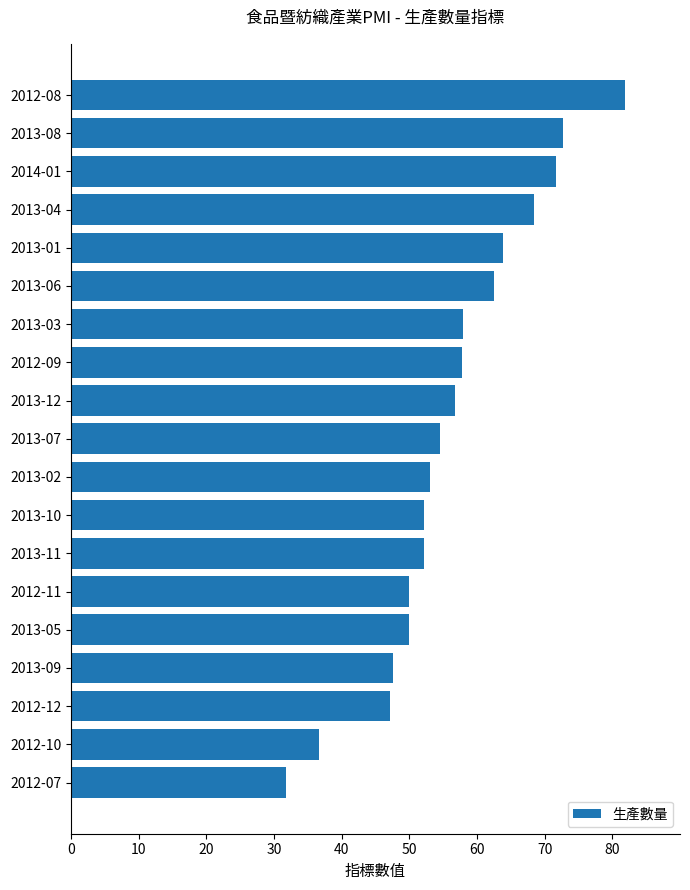

What is the ratio of the value at 2012-07 to the value at 2013-09?

0.7